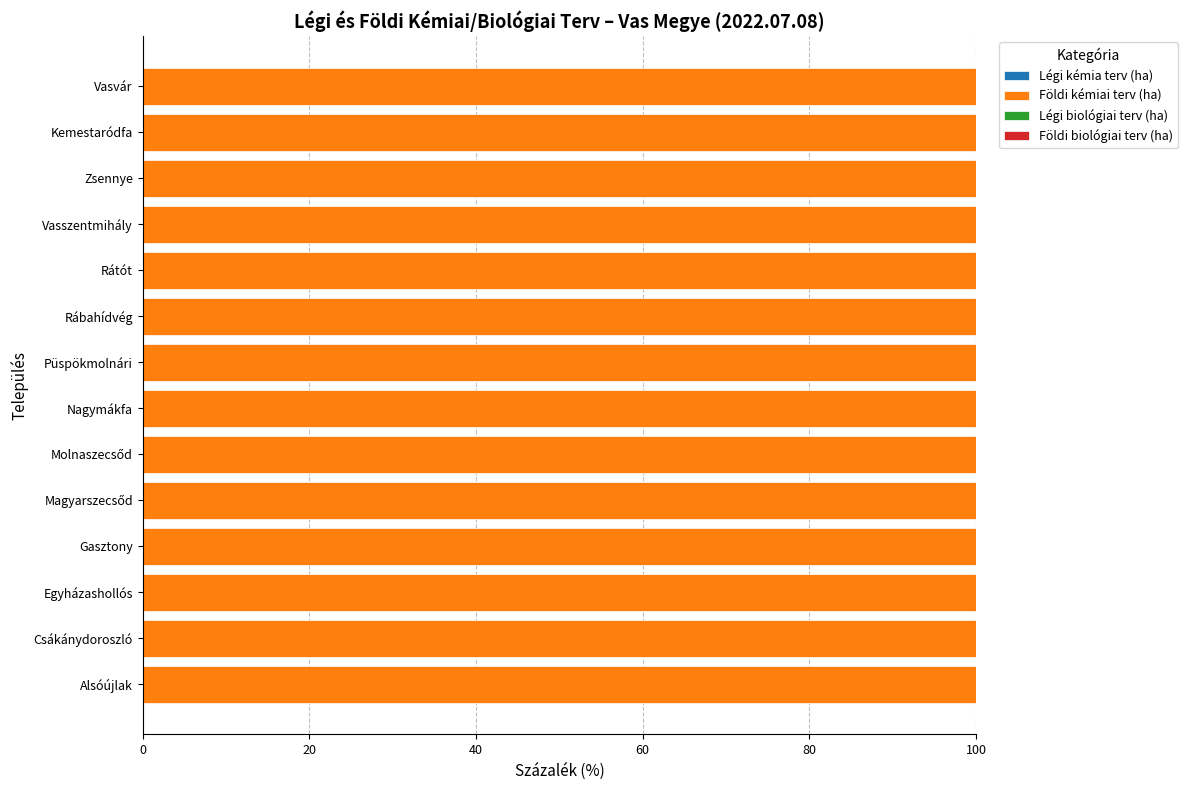

What is the label of the 5th bar from the right?

Rátót